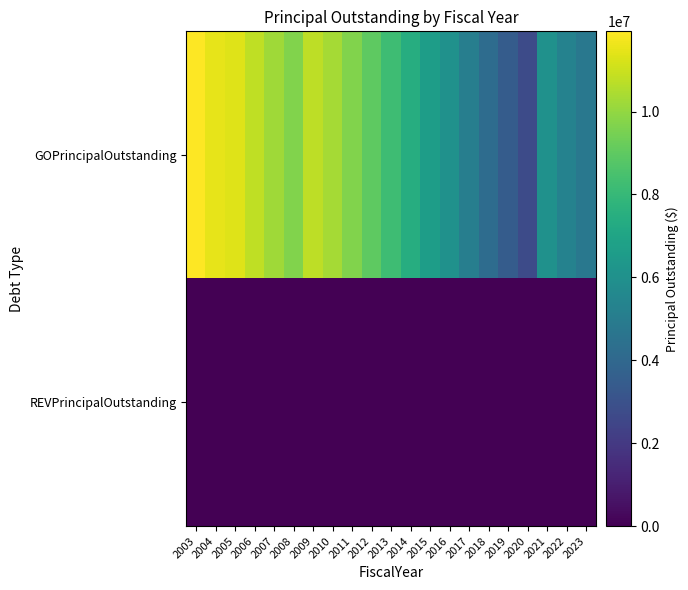

Between 2011 and 2006, which is larger?

2006